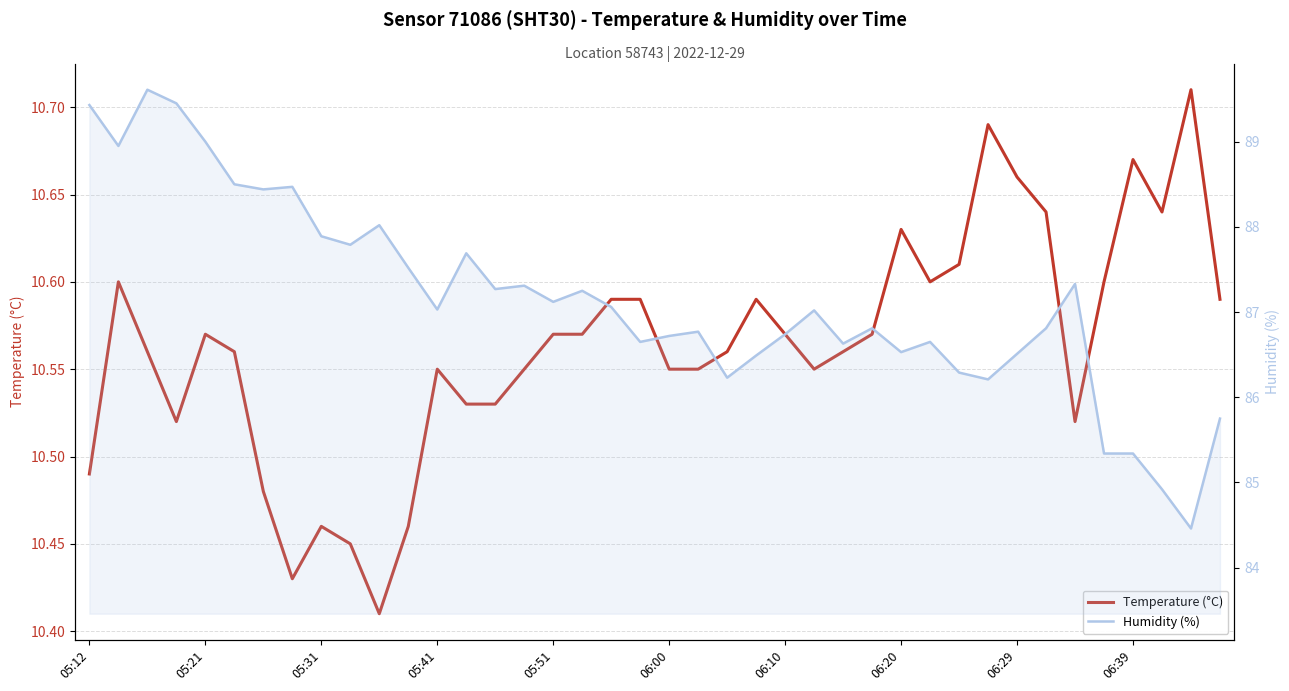

True or false: humidity and temperature intersect in this chart.

False